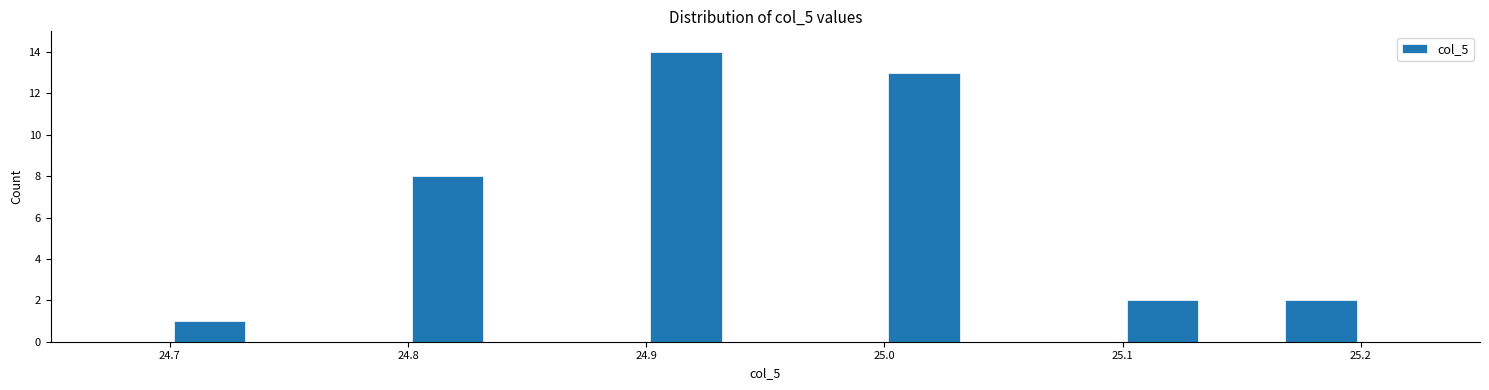

Read against the x-axis, roughly where is the centre of the tallest bar?

24.92